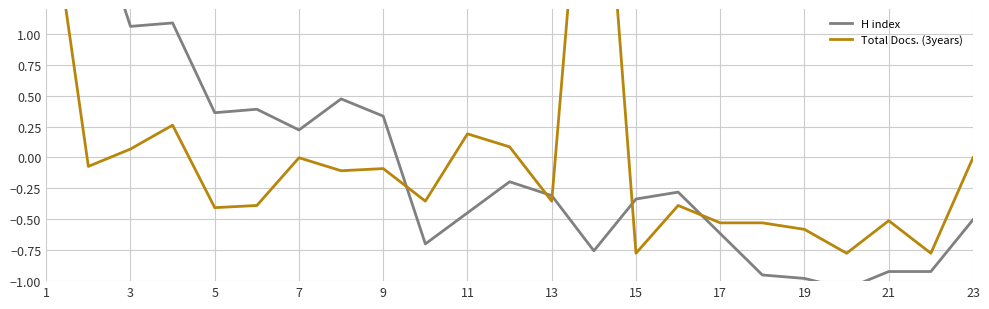

Reading left to right, transcribe all the data shown in this chart.

H index: 3.0	2.1	1.1	1.1	0.4	0.4	0.2	0.5	0.3	-0.7	-0.4	-0.2	-0.3	-0.8	-0.3	-0.3	-0.6	-1.0	-1.0	-1.1	-0.9	-0.9	-0.5
Total Docs. (3years): 2.3	-0.1	0.1	0.3	-0.4	-0.4	-0.0	-0.1	-0.1	-0.4	0.2	0.1	-0.4	3.7	-0.8	-0.4	-0.5	-0.5	-0.6	-0.8	-0.5	-0.8	-0.0